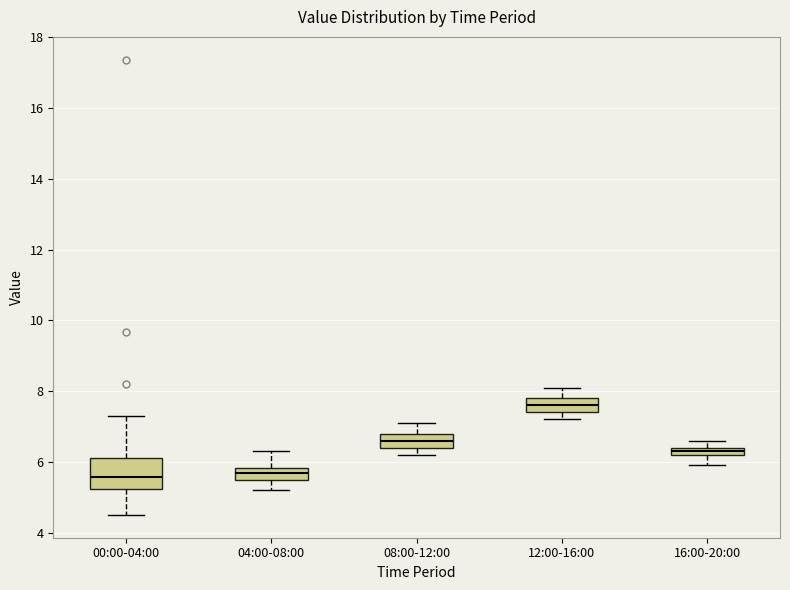

Which box is the tallest, from its lower edge to its upper edge?

00:00-04:00